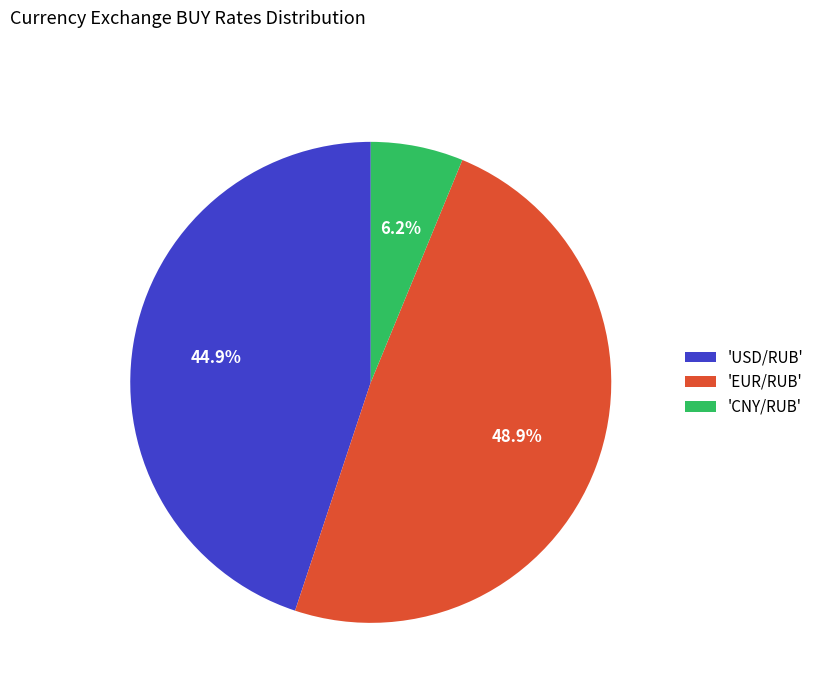

Count the number of slices in the pie.

3